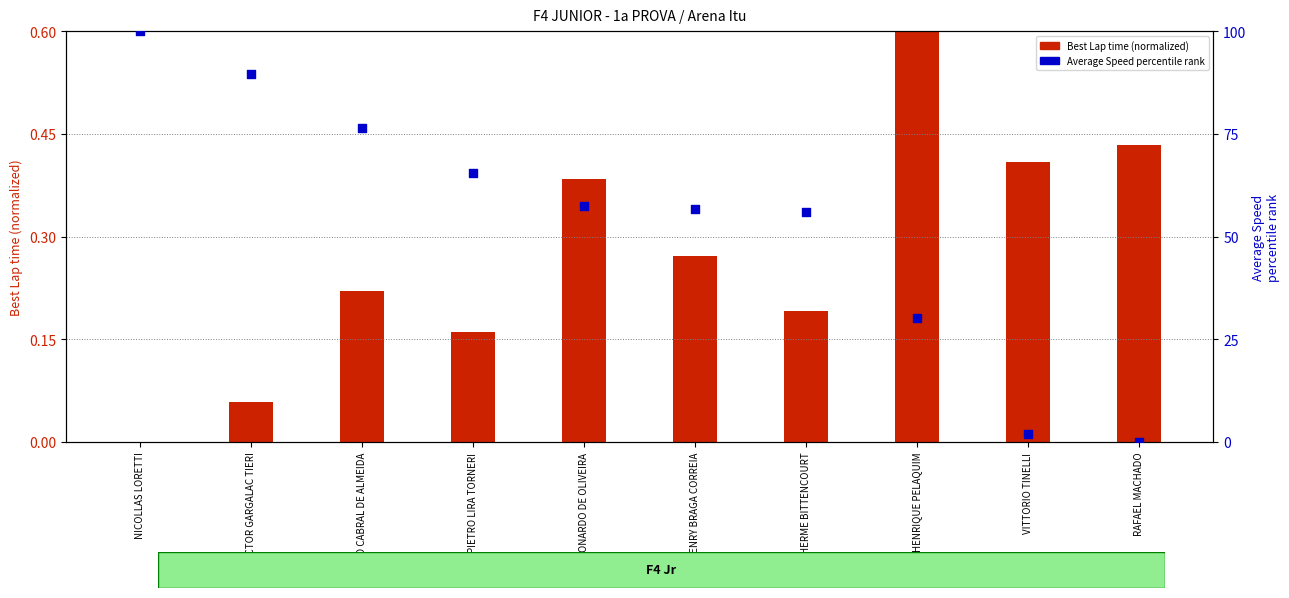

Which series contains the highest Y value?

Average Speed percentile rank